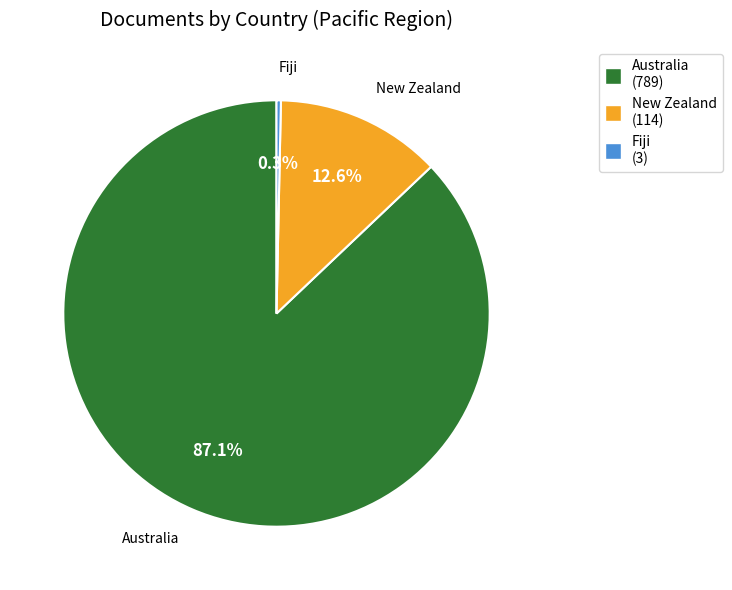

To the nearest percent, what is the difference between the largest and smallest slice percentages?

87%